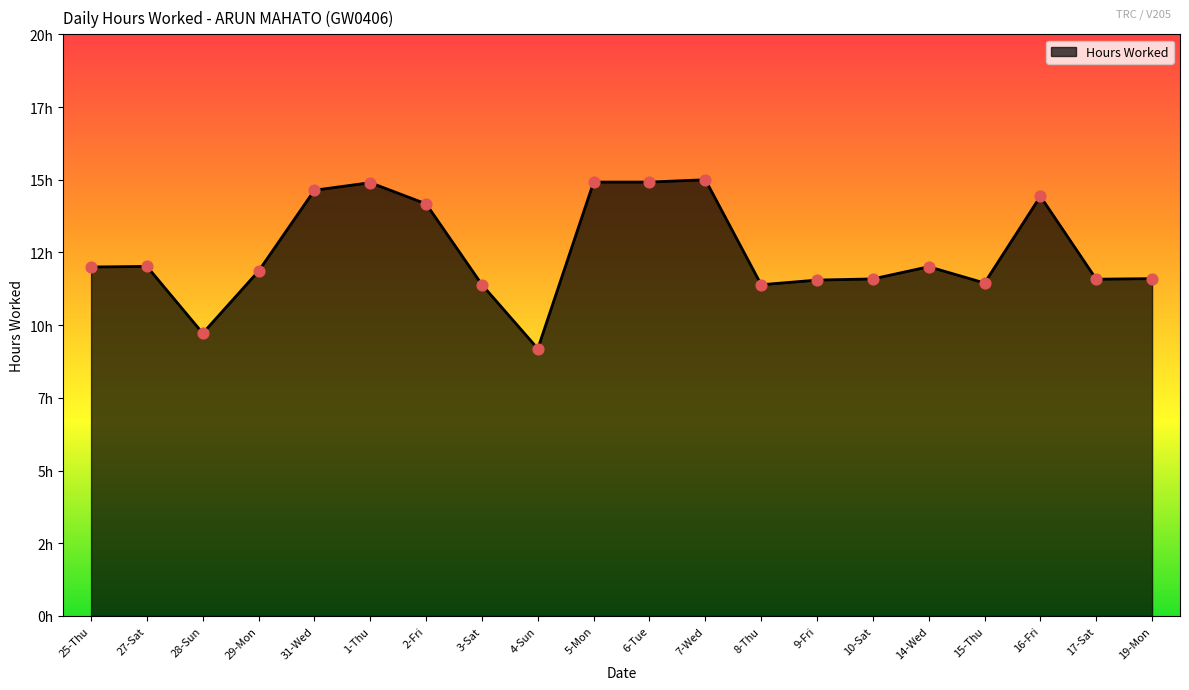

What is the change in value from 27-Sat to 17-Sat?

-0.4